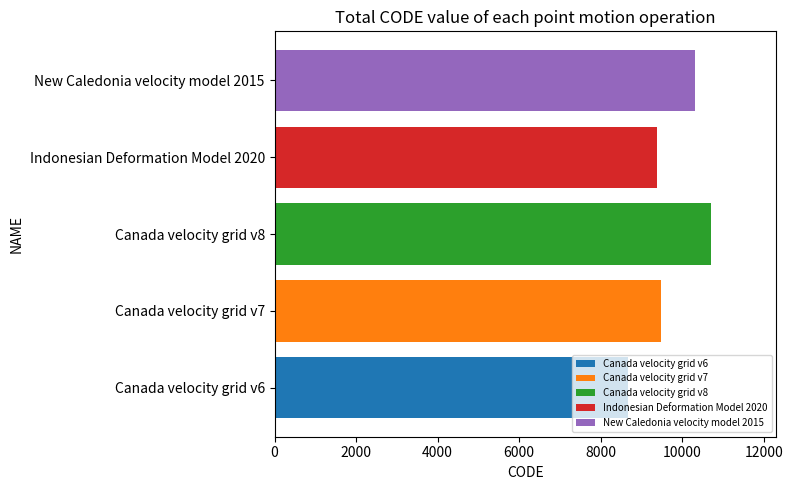

What is the smallest value displayed?

8676